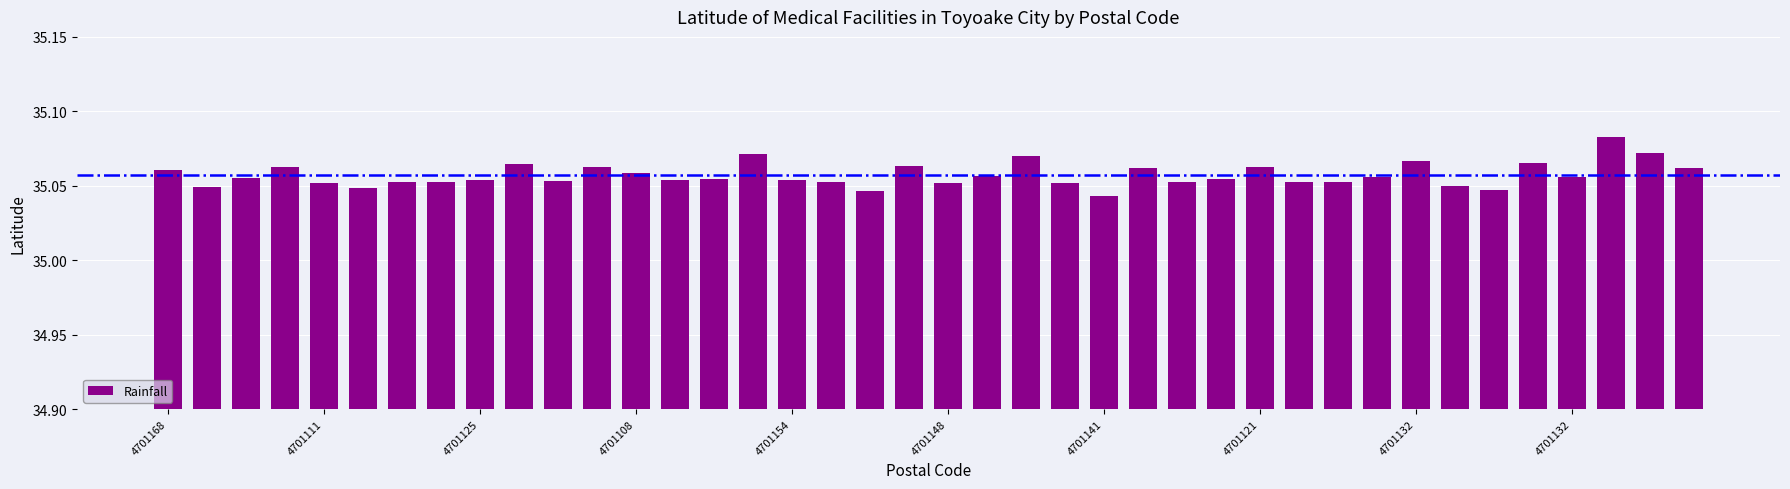

Are the bars grouped side by side (vs. stacked)?

No